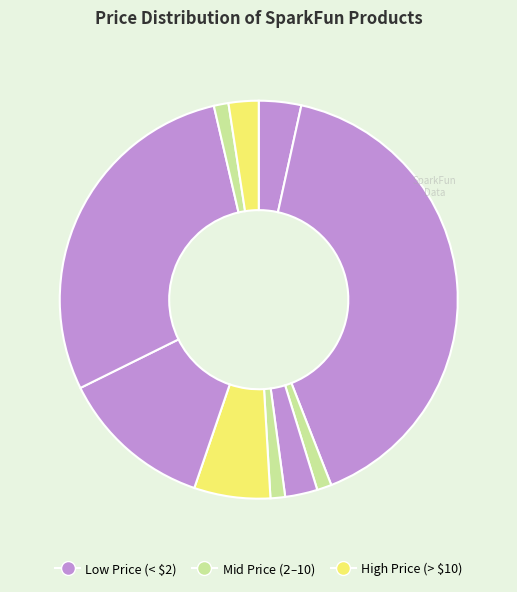

How many segments does this pie chart have?

10